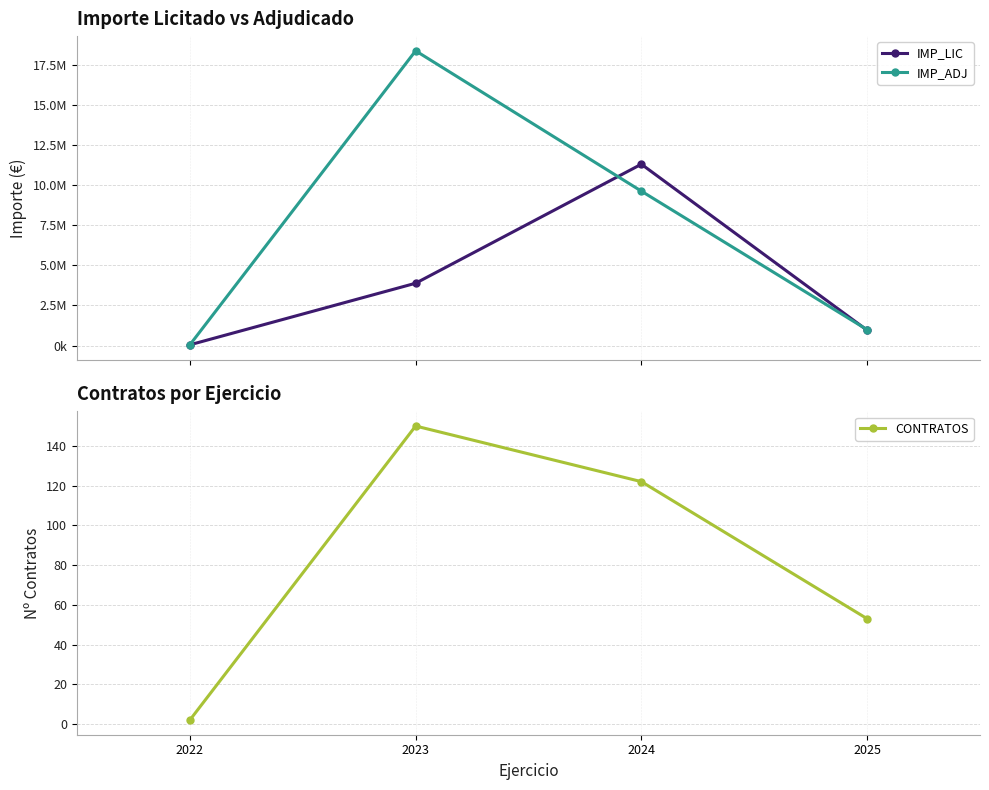

True or false: CONTRATOS and IMP_LIC cross at least once.

False